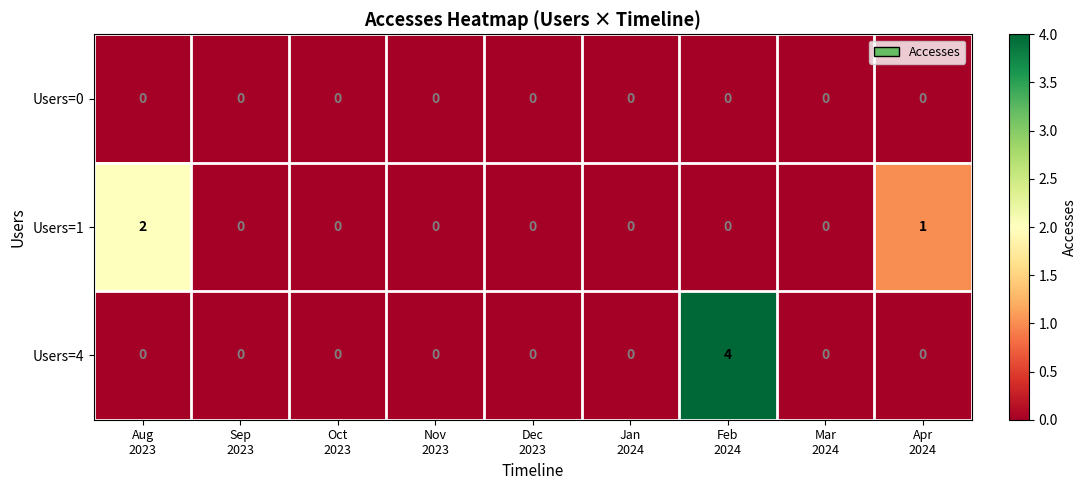

What is the difference between the maximum and minimum values in the Users=4 series?

4